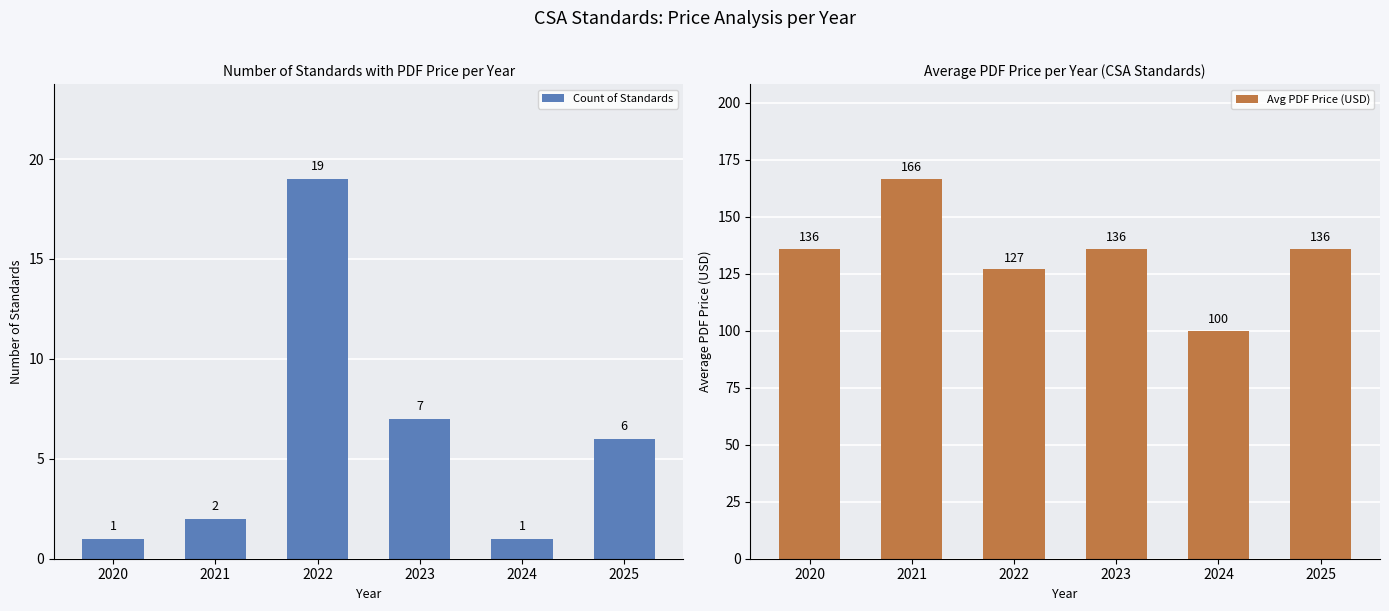

List the series in order of their overall mean, lowest first.

Count of Standards, Avg PDF Price (USD)